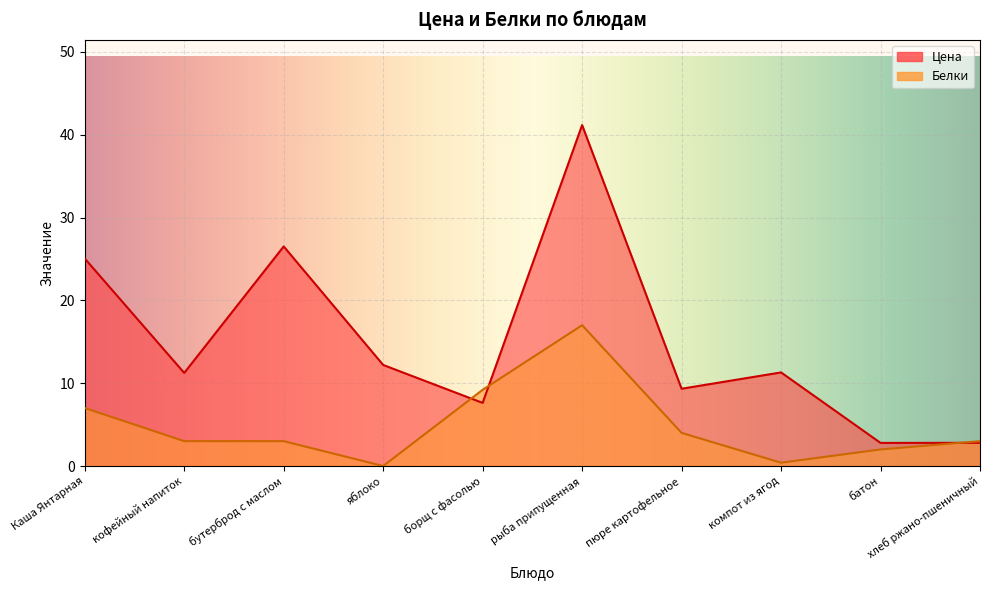

True or false: Белки and Цена intersect in this chart.

True